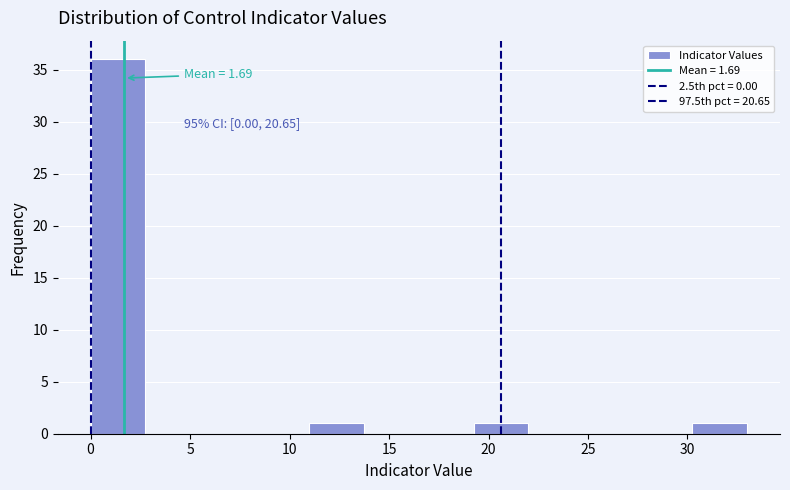

Which range on the x-axis has the tallest bar?

0.00 to 2.75